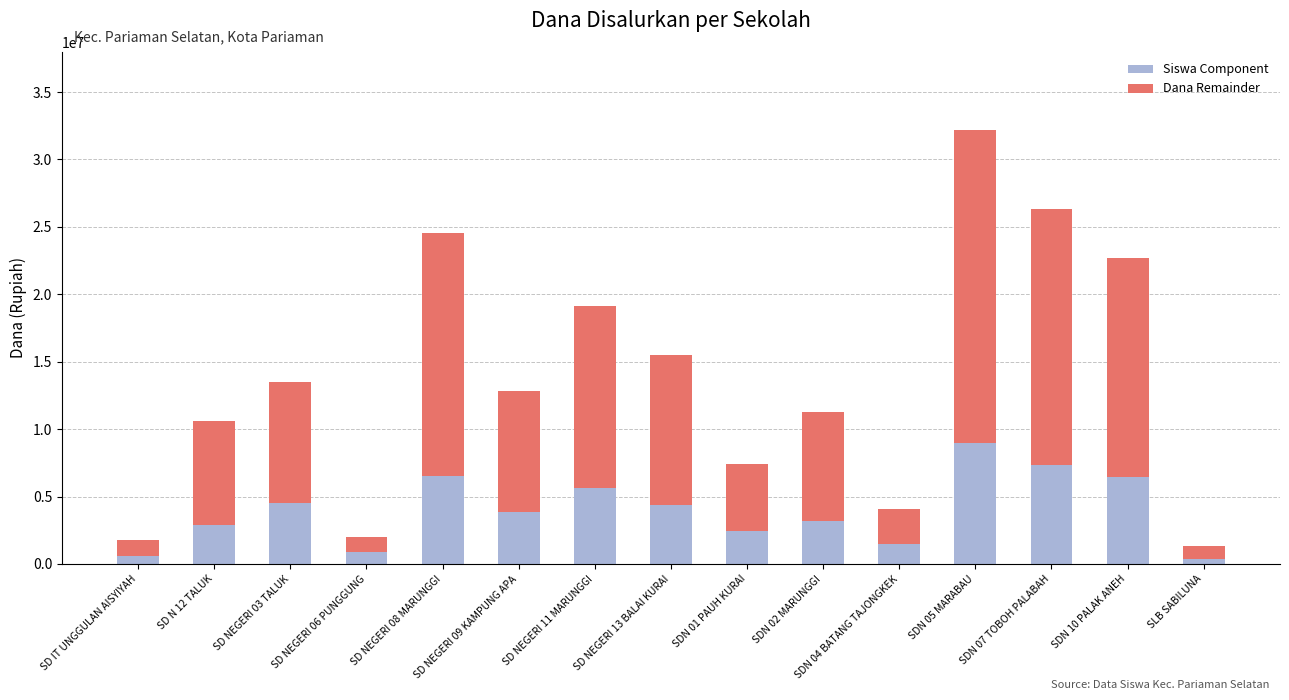

At which label does Siswa Component first exceed 3825000?

SD NEGERI 03 TALUK